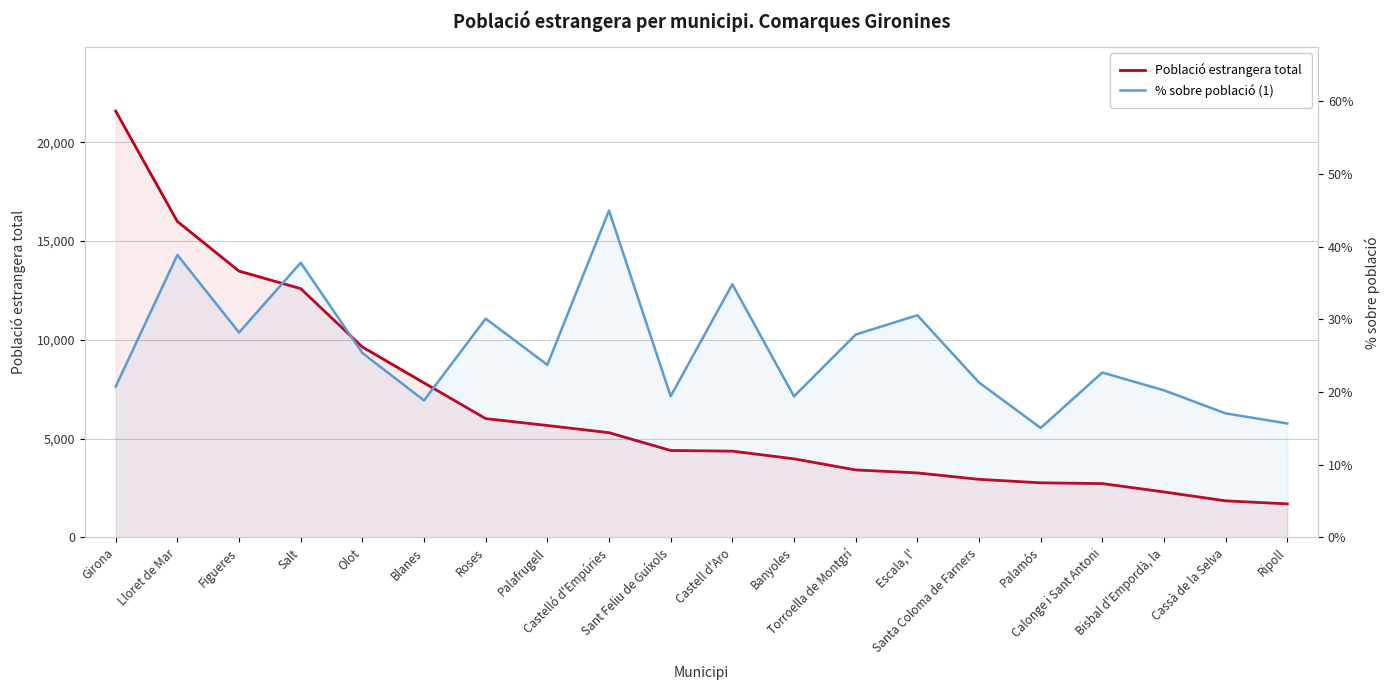

At which category does the chart reach its peak across all series?

Girona